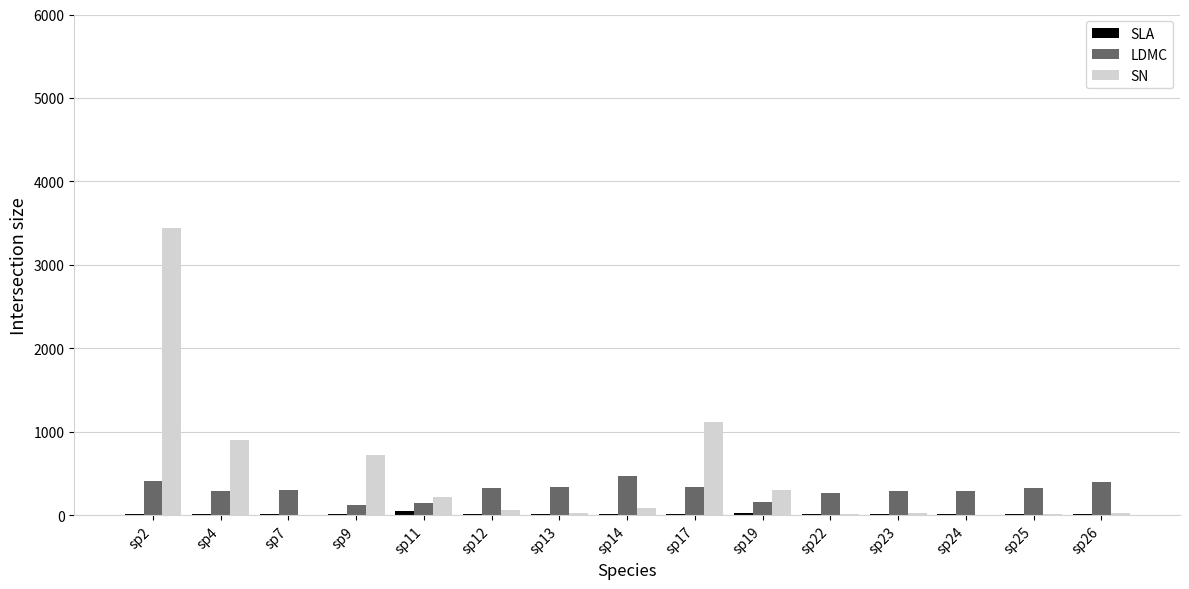

Which label corresponds to the largest value in the chart?

sp2